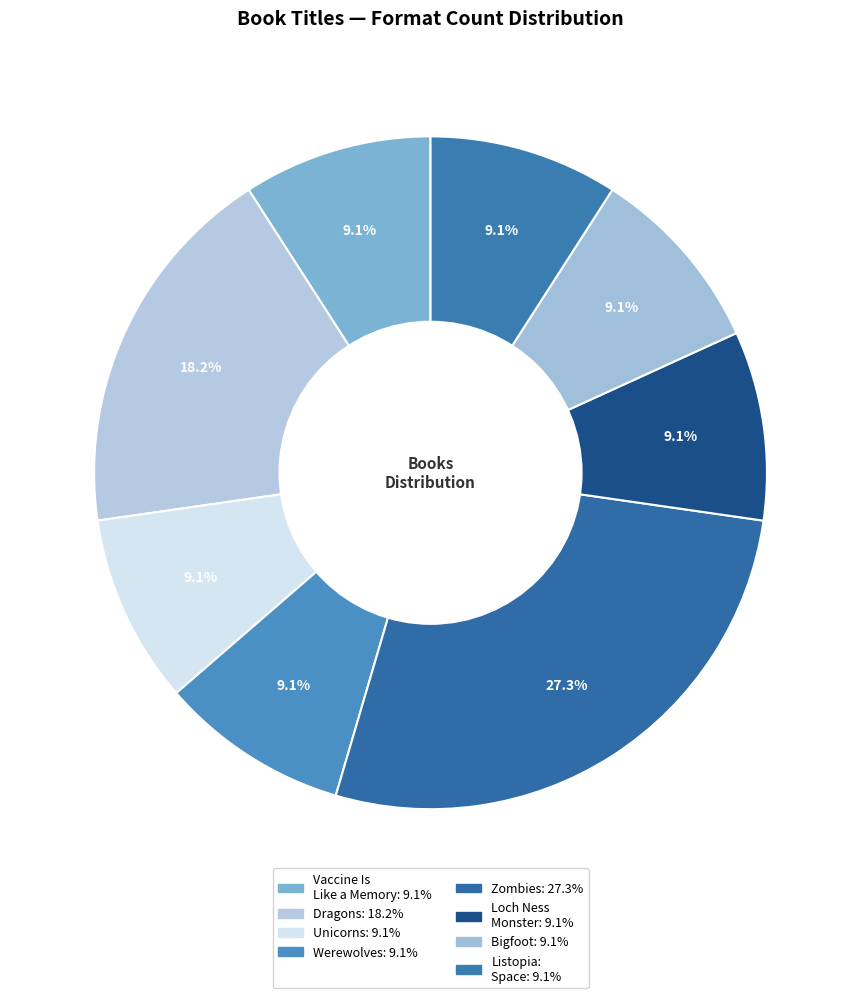

What percentage do Vaccine Is Like a Memory and Werewolves together represent?

18.2%